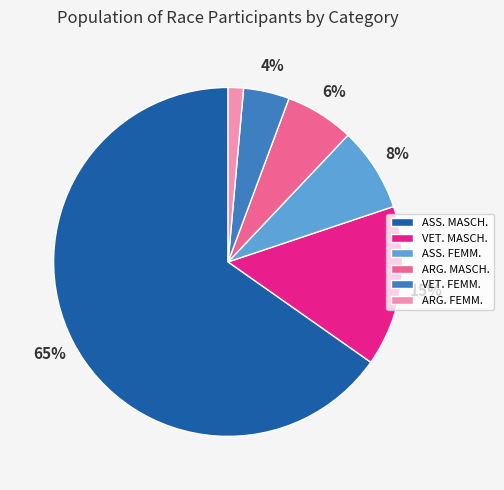

To the nearest percent, what is the average slice percentage?

17%